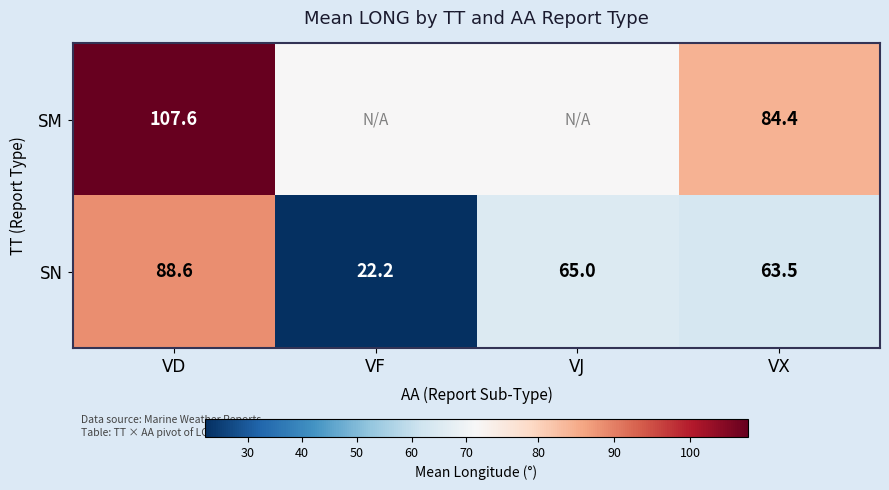

Is the value of SM at VX greater than the value of SN at VX?

Yes